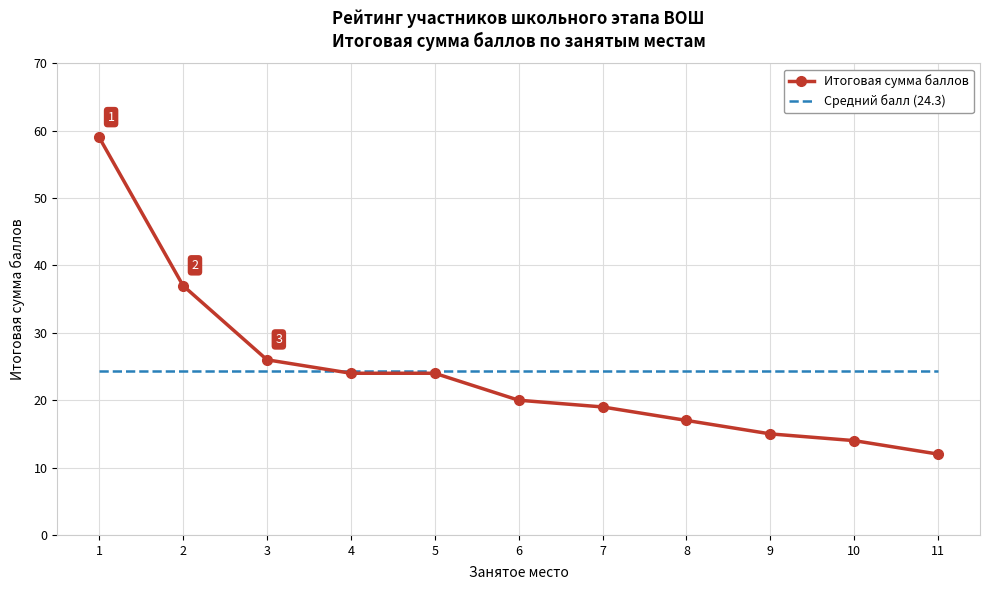

True or false: Средний балл (24.3) and Итоговая сумма баллов cross at least once.

True